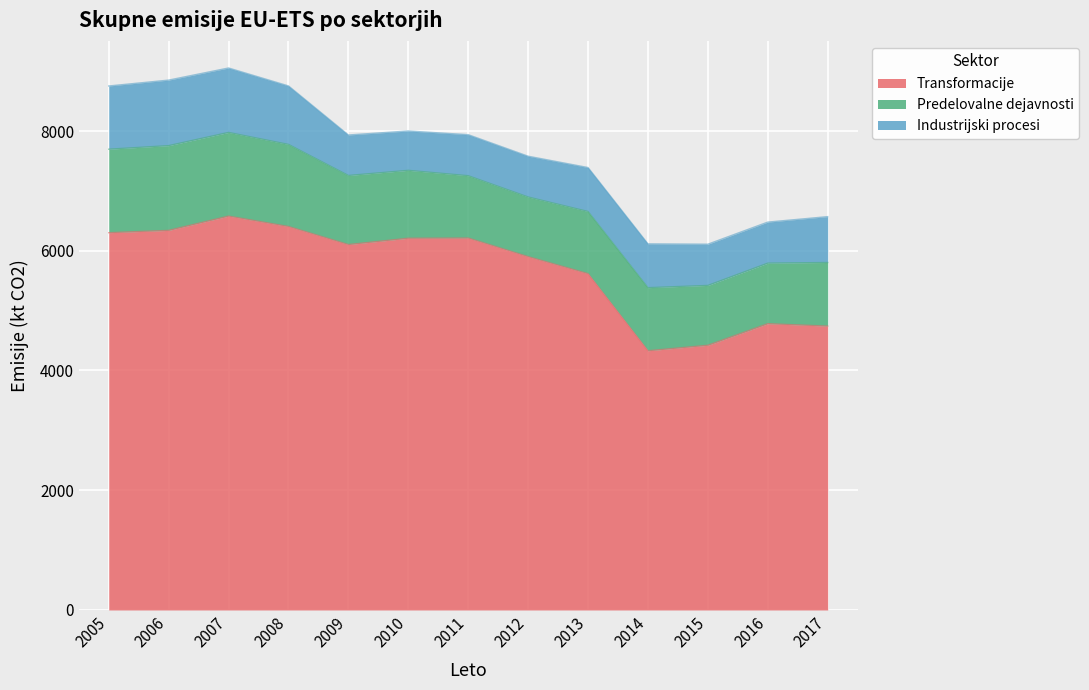

True or false: Industrijski procesi and Transformacije cross at least once.

False